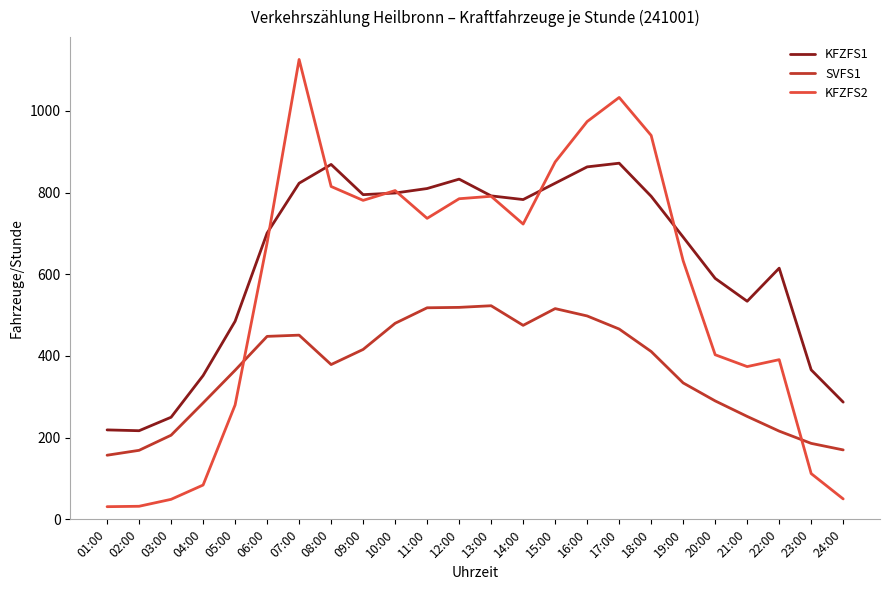

Read the KFZFS2 value at 08:00.

815